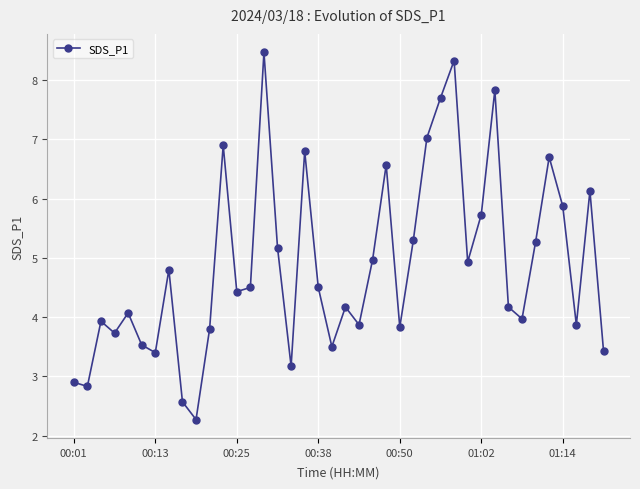

What is the value of the 24th point from the left?

6.6